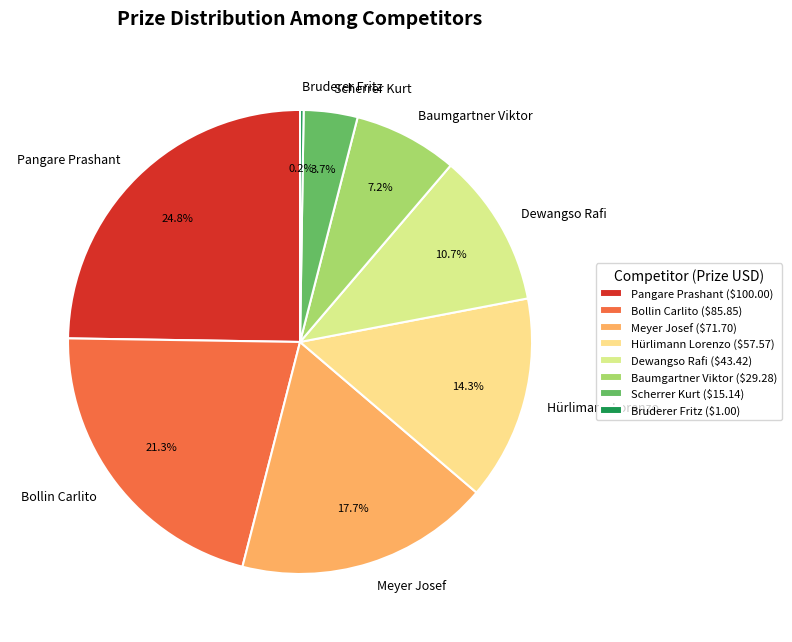

True or false: Meyer Josef accounts for 9% of the total.

False